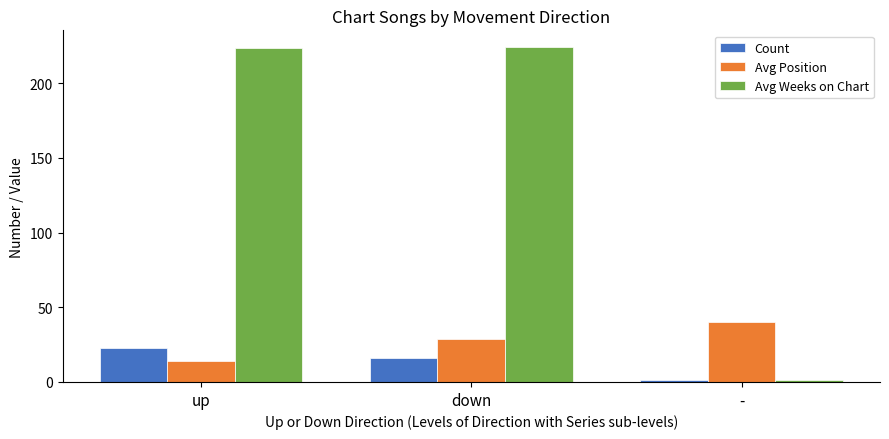

What is the total value across all series at down?

269.1